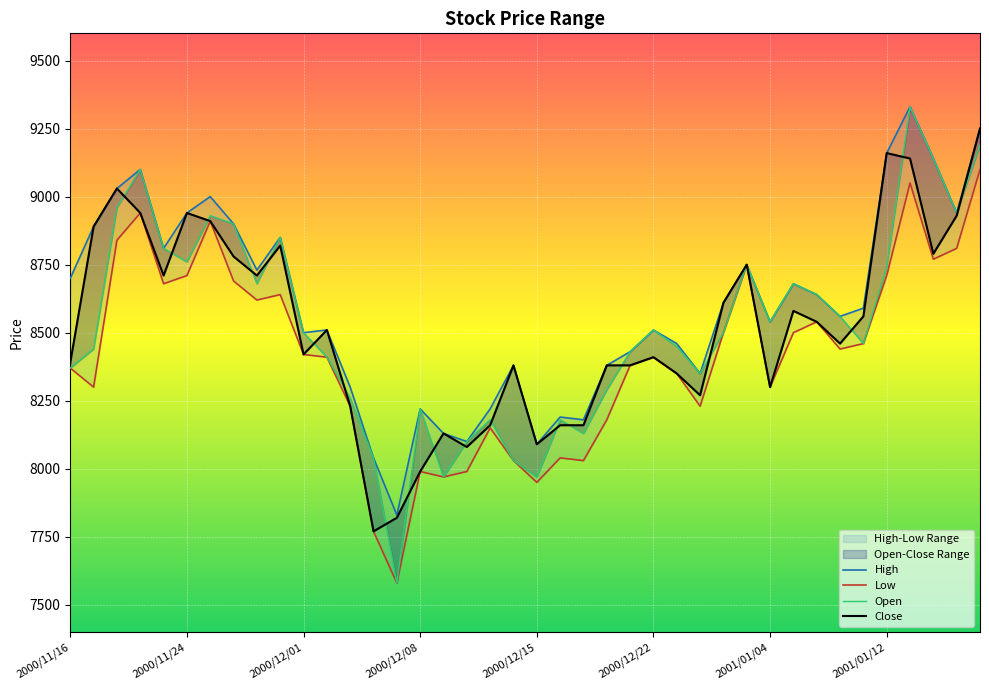

True or false: Close and High intersect in this chart.

False